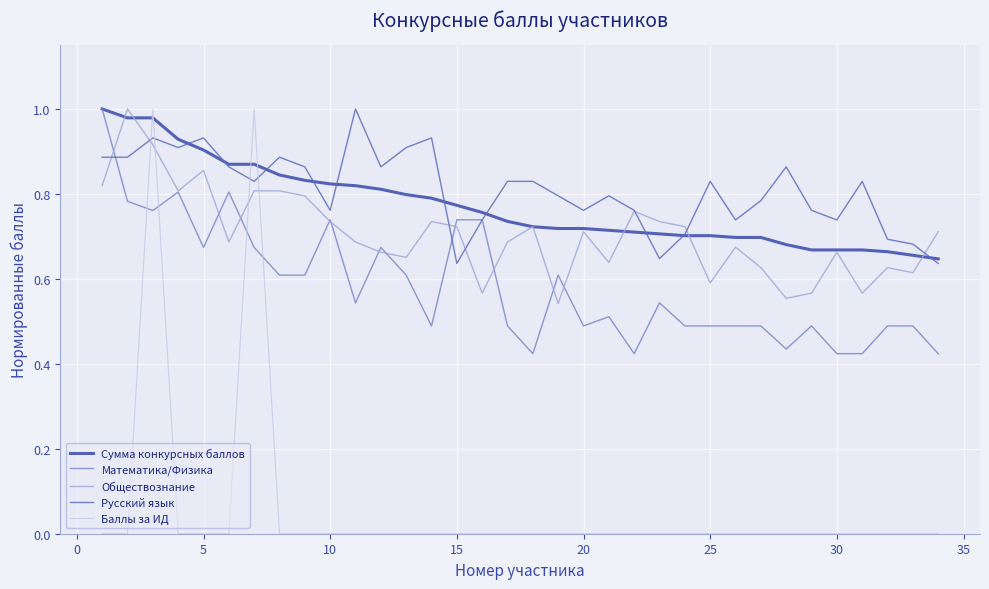

Which series has the widest spread of values?

Баллы за ИД